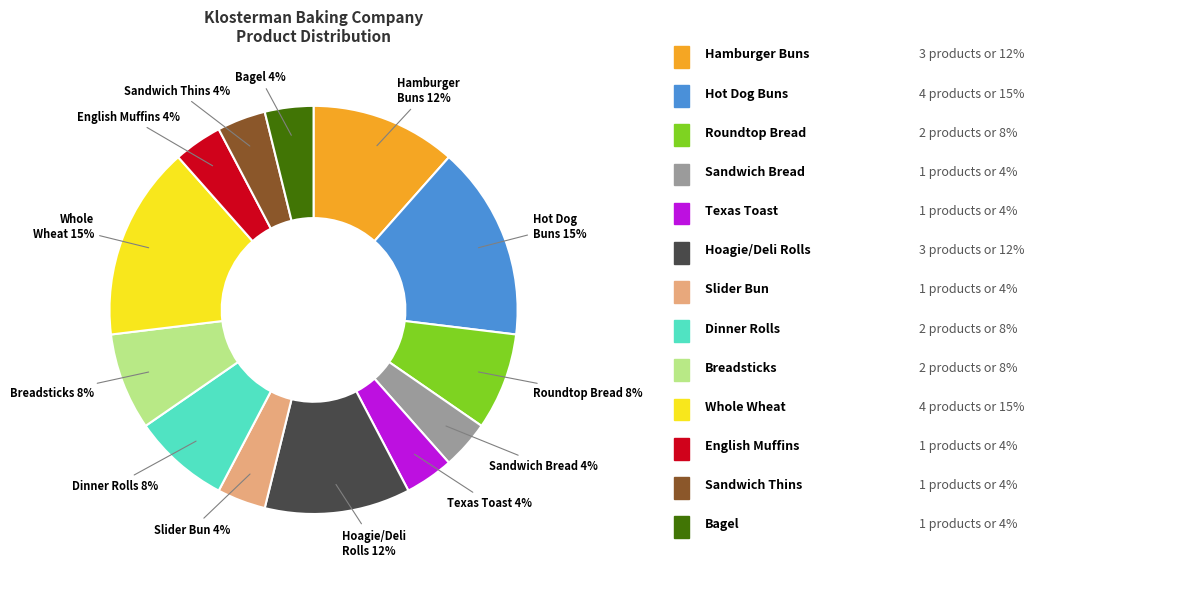

True or false: Hot Dog Buns accounts for 30% of the total.

False